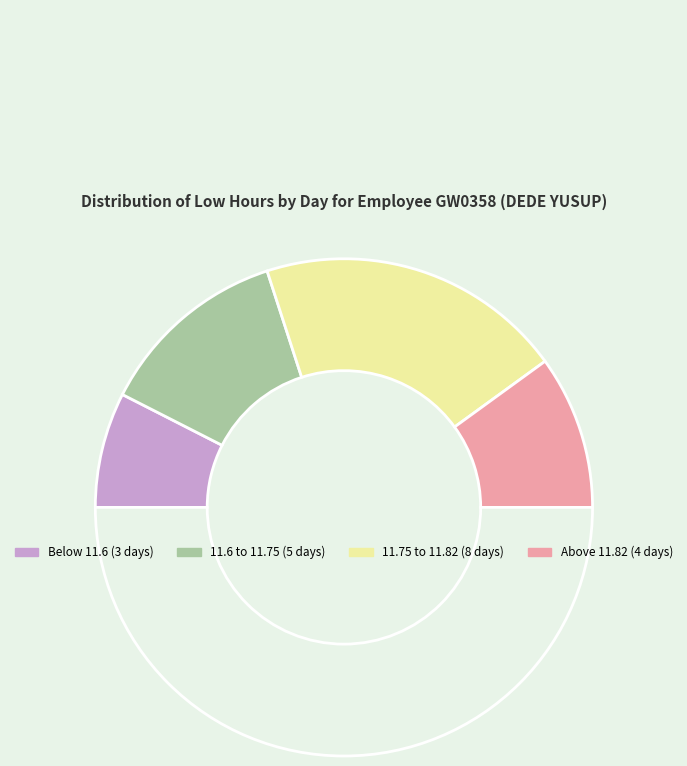

How many segments does this pie chart have?

5